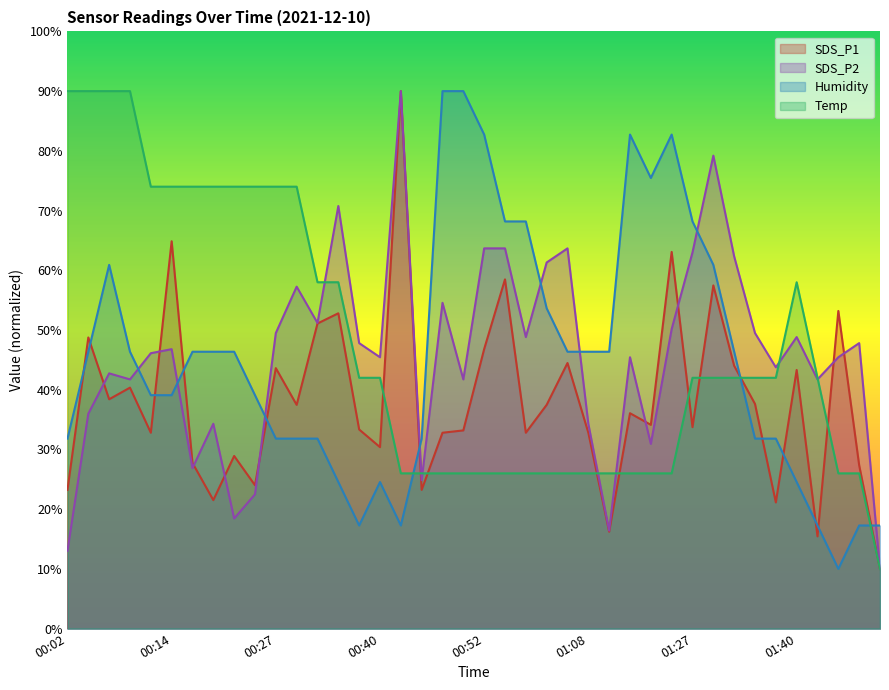

Is the value of Humidity at 00:40 greater than the value of SDS_P1 at 01:50?

Yes